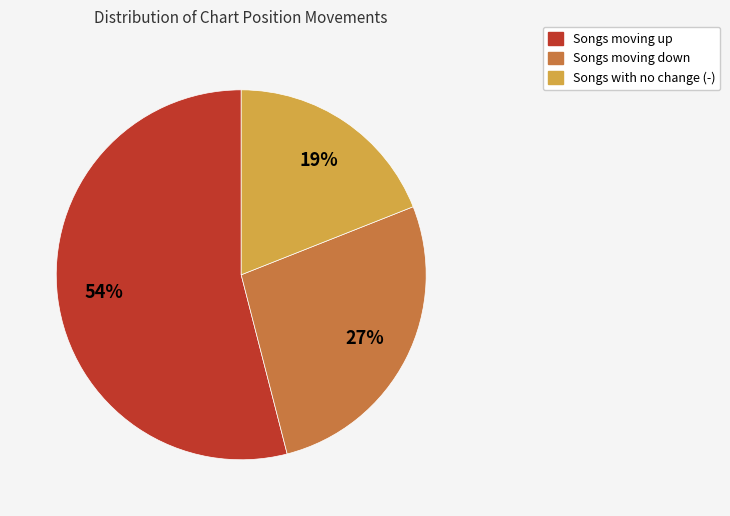

Rank the categories by value from lowest to highest.

Songs with no change (-), Songs moving down, Songs moving up